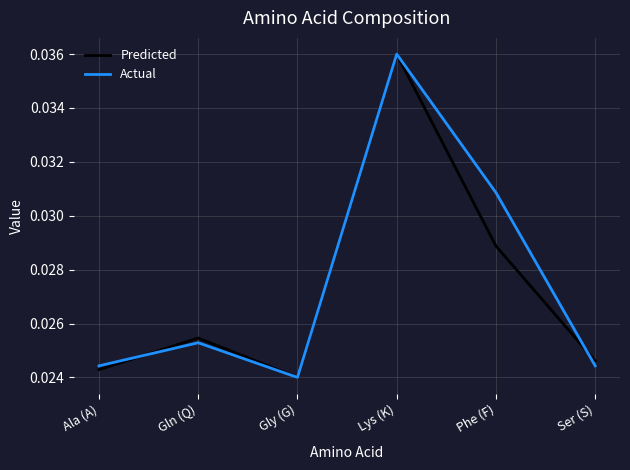

Which label corresponds to the largest value in the chart?

Lys (K)